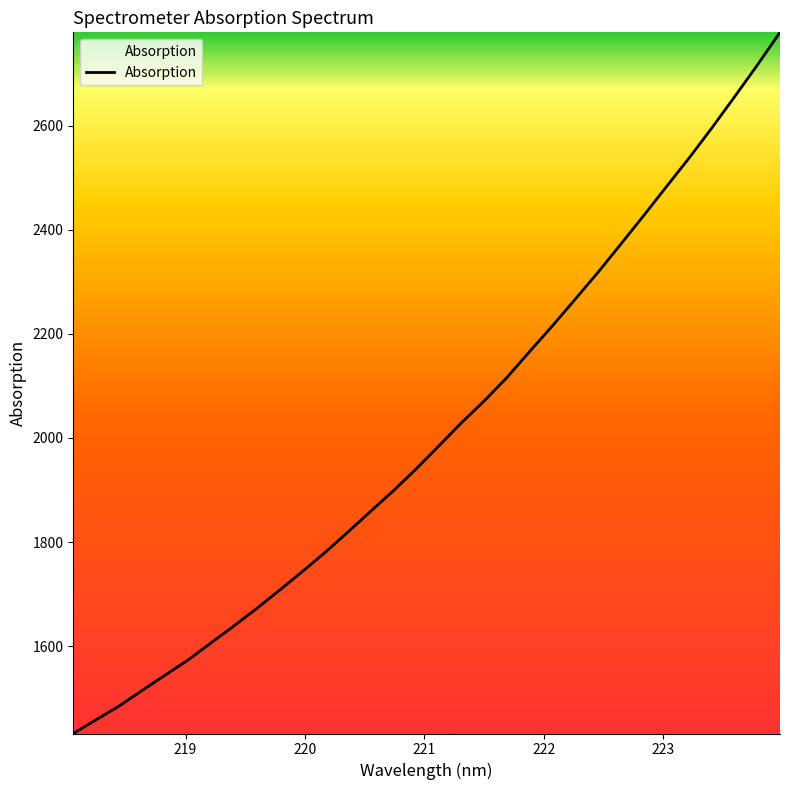

What is the smallest value displayed?

1432.4